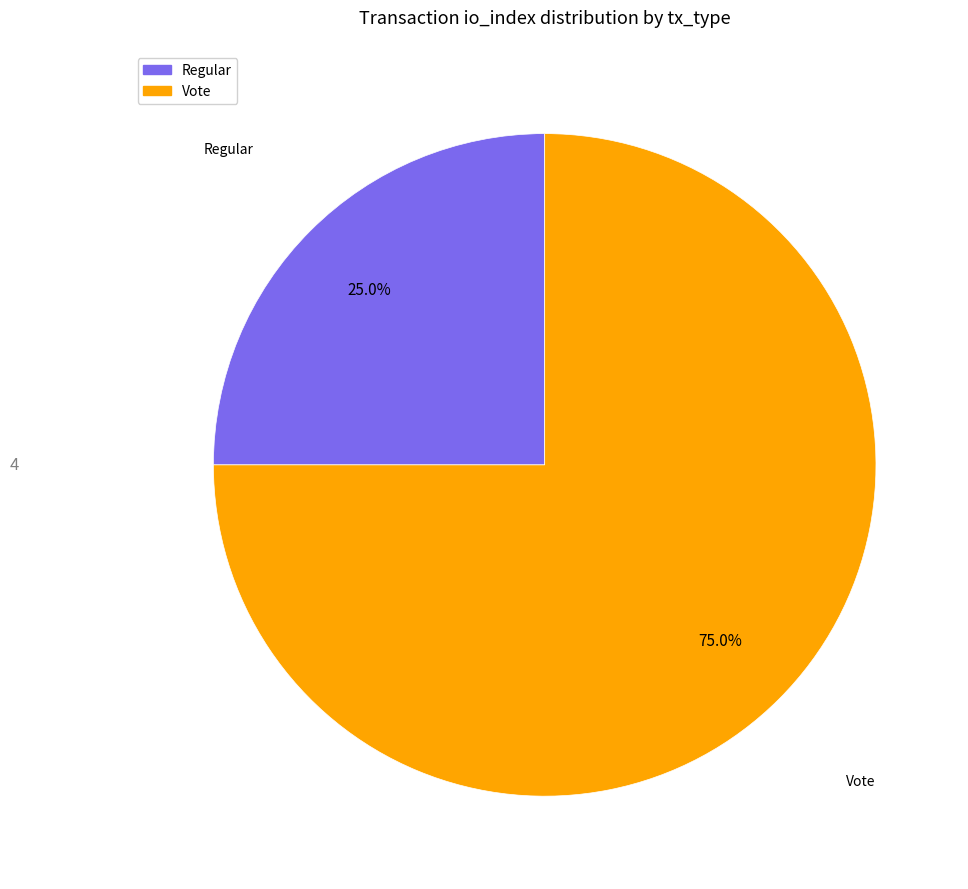

Which category has the biggest portion of the pie?

Vote